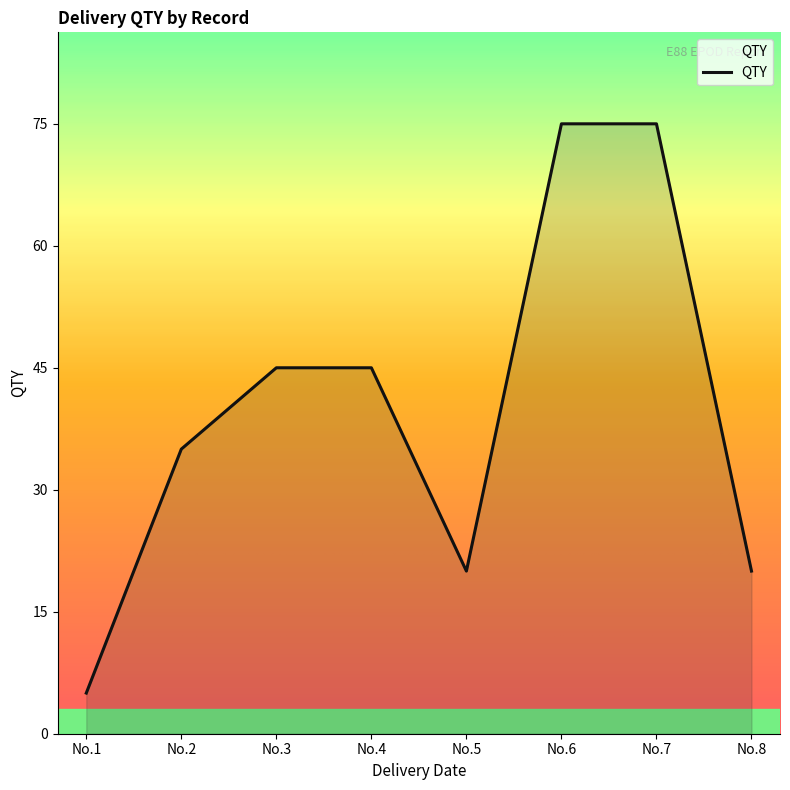

What is the difference between the maximum and minimum values?

70